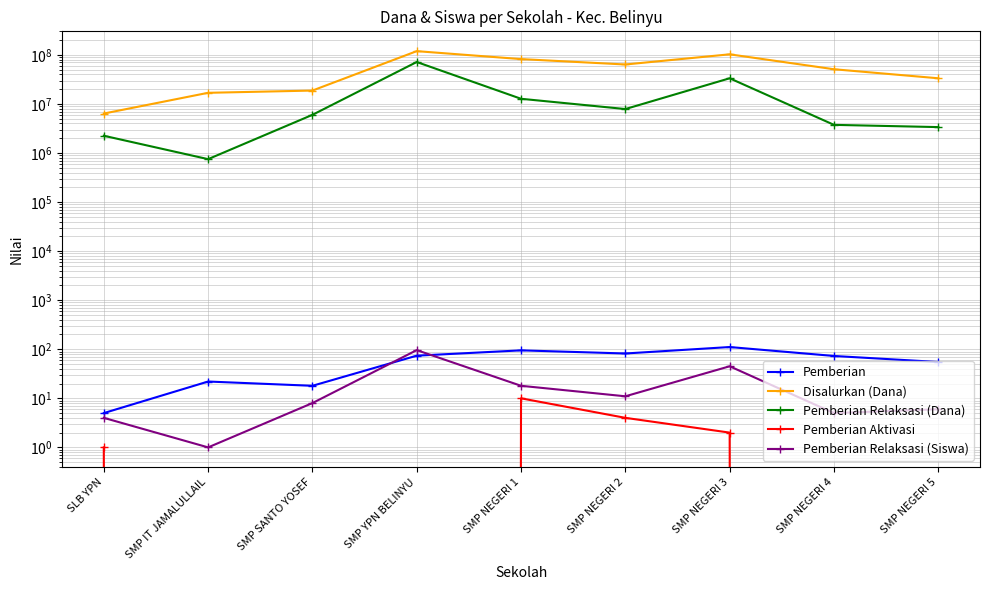

Which has a higher value, SMP IT JAMALULLAIL or SMP SANTO YOSEF?

SMP IT JAMALULLAIL